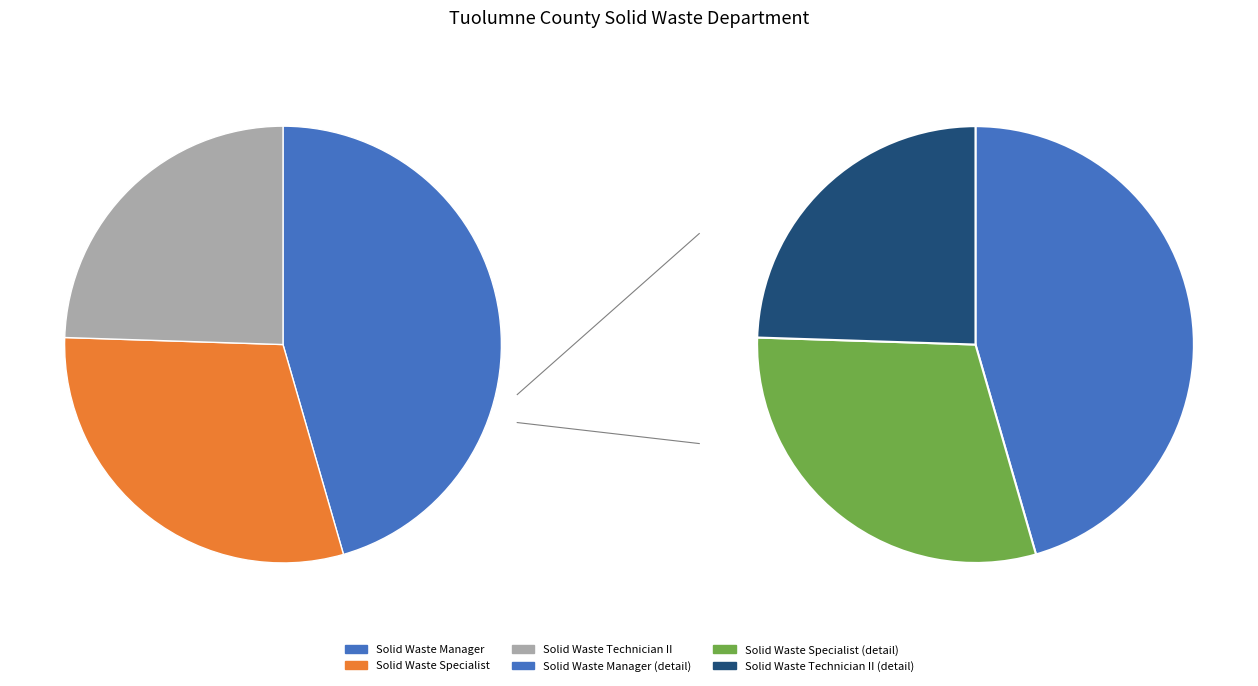

Which has a higher value, Solid Waste Manager or Solid Waste Technician II?

Solid Waste Manager